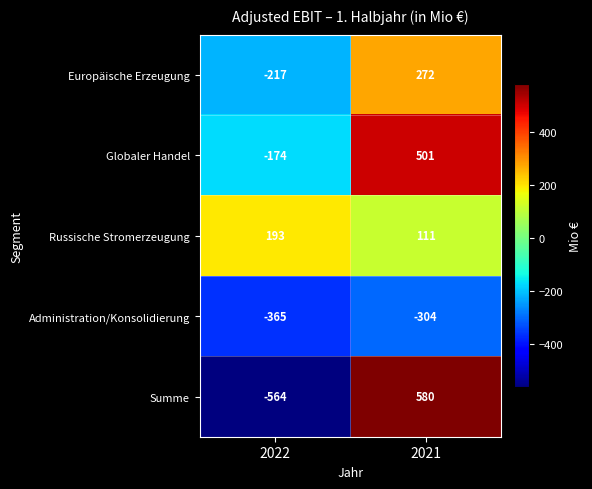

Between 2022 and 2021, which series saw the biggest shift?

Summe